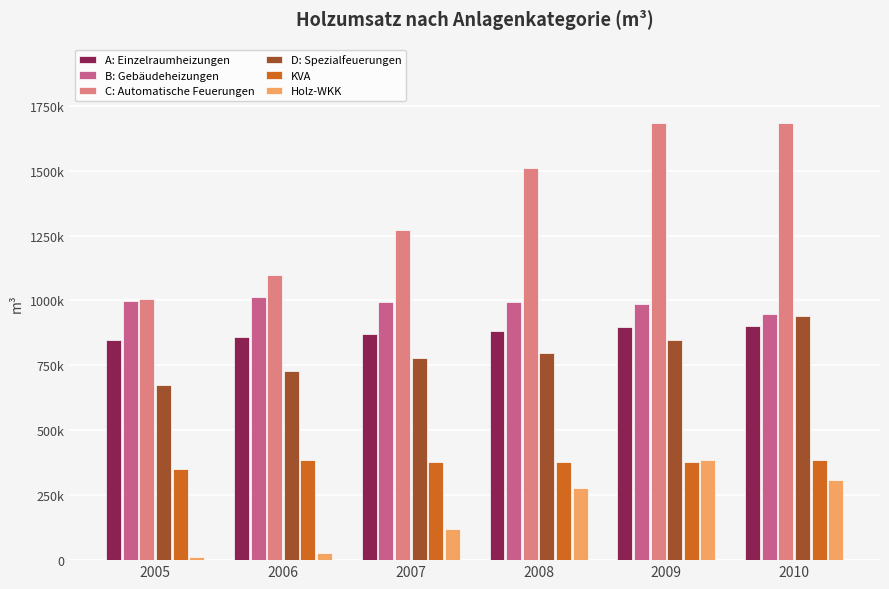

Reading left to right, extract all data points from this chart.

A: Einzelraumheizungen: 2005=848360	2006=860855	2007=869708	2008=882128	2009=899316	2010=901693
B: Gebäudeheizungen: 2005=997540	2006=1012402	2007=995767	2008=995403	2009=987753	2010=948449
C: Automatische Feuerungen: 2005=1007233	2006=1098996	2007=1273089	2008=1508430	2009=1682761	2010=1681451
D: Spezialfeuerungen: 2005=674007	2006=728371	2007=778726	2008=799003	2009=849286	2010=940364
KVA: 2005=349253	2006=386112	2007=376347	2008=379259	2009=376707	2010=386765
Holz-WKK: 2005=12886	2006=25871	2007=119608	2008=278084	2009=383989	2010=309923